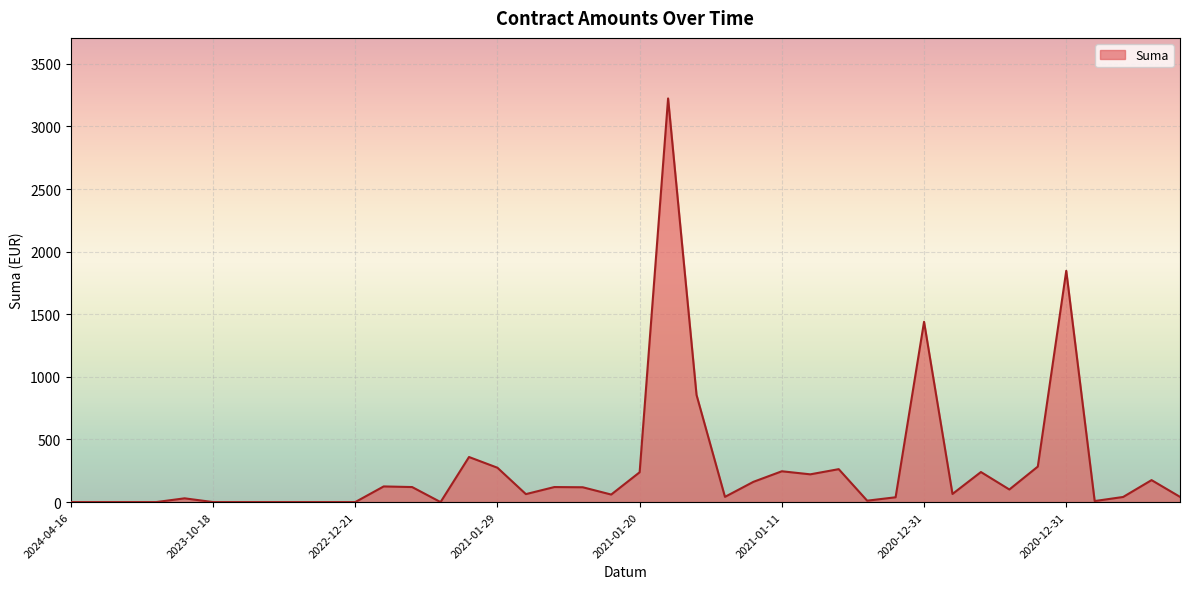

Count the number of values greater than 64.

20